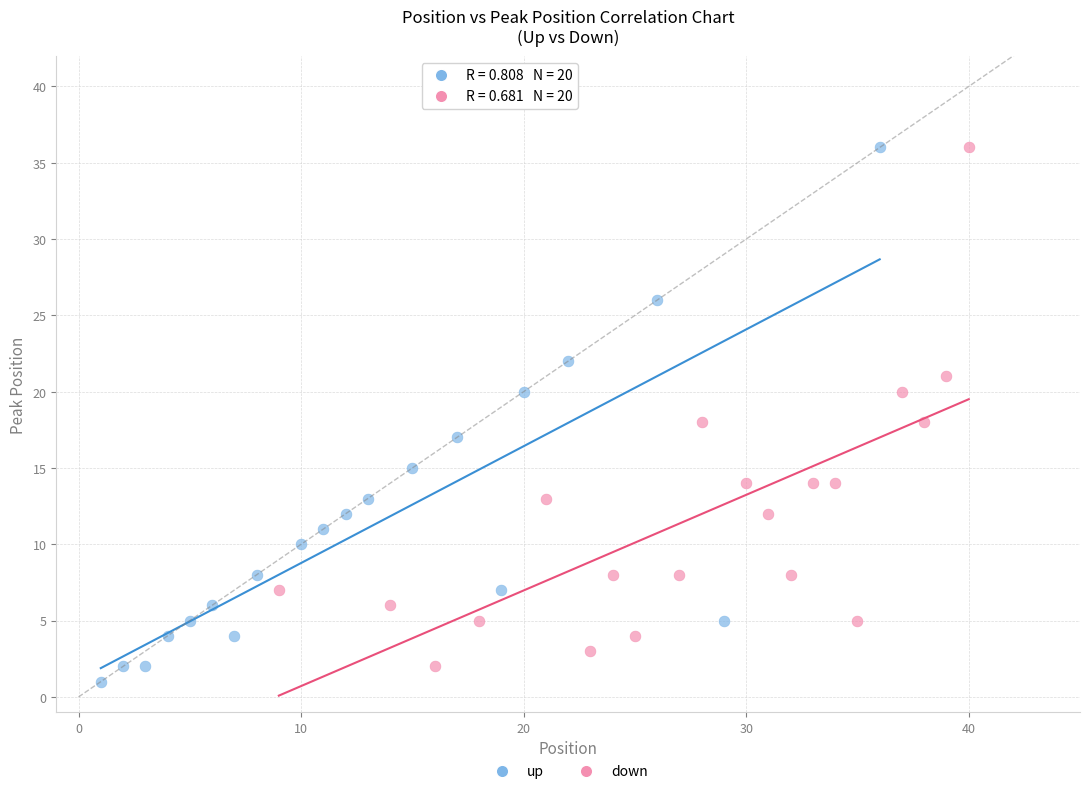

Which series has the widest spread of Y values?

up